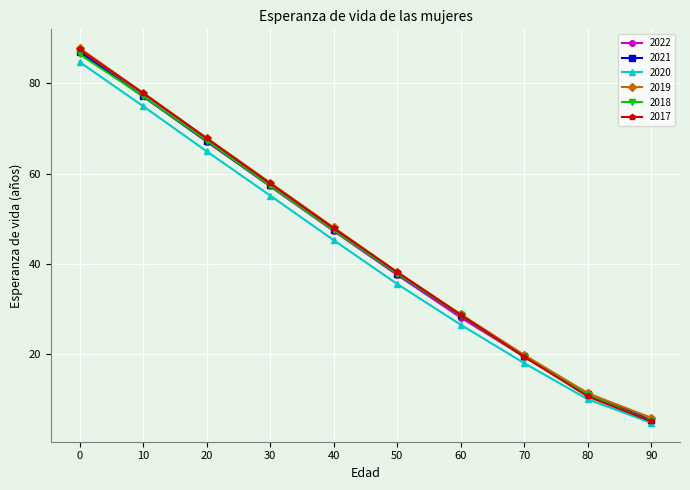

What is the total value across all series at 90?

31.1